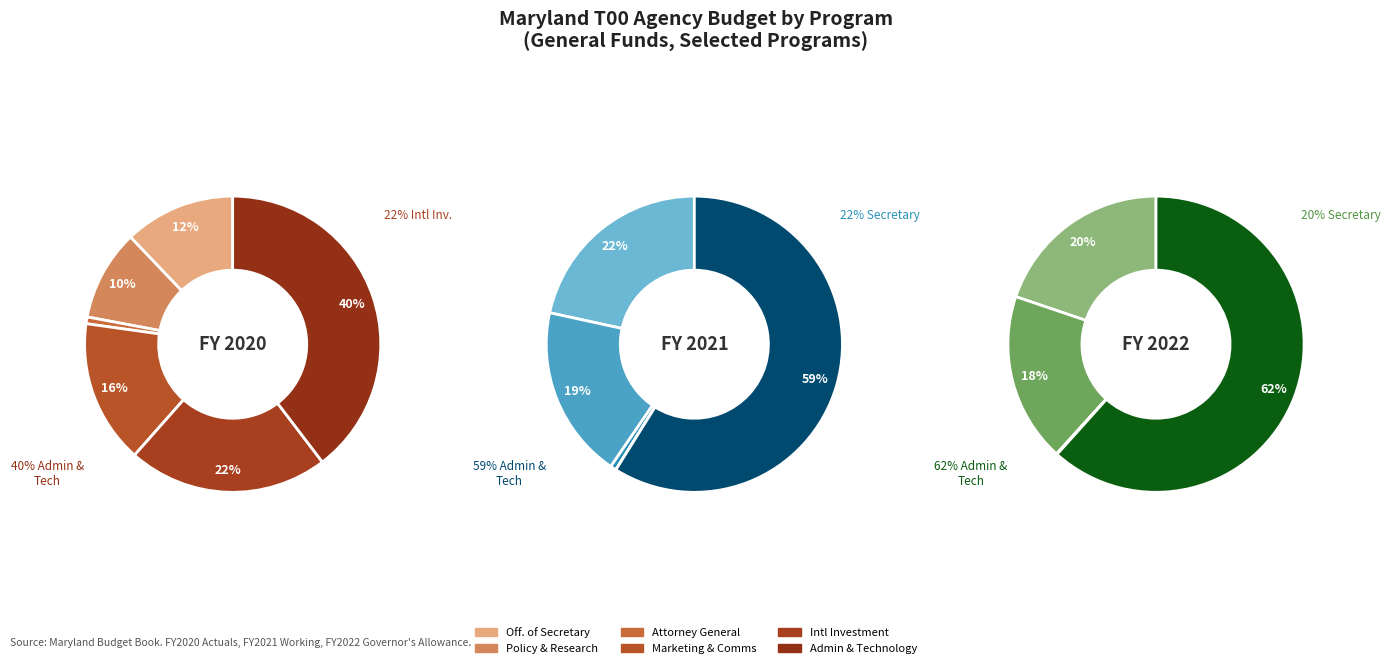

Between Office of Policy and Research and Office of the Secretary, which is larger?

Office of the Secretary